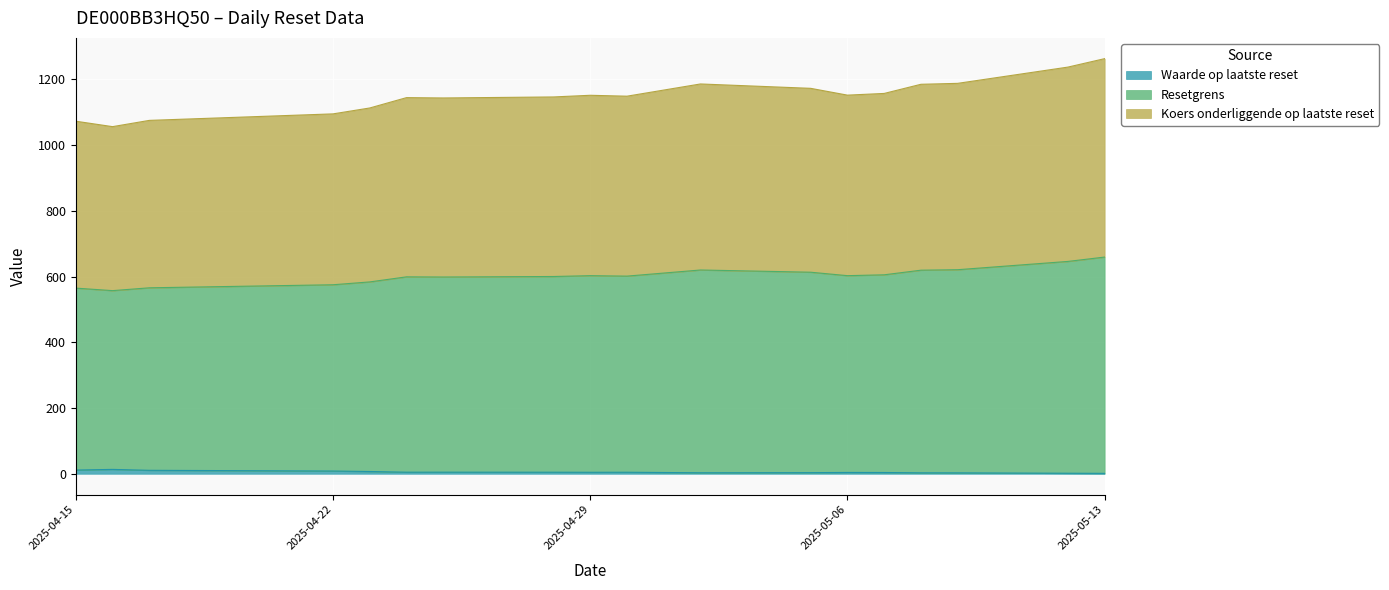

Which series changed the most between 2025-05-07 and 2025-05-13?

Resetgrens